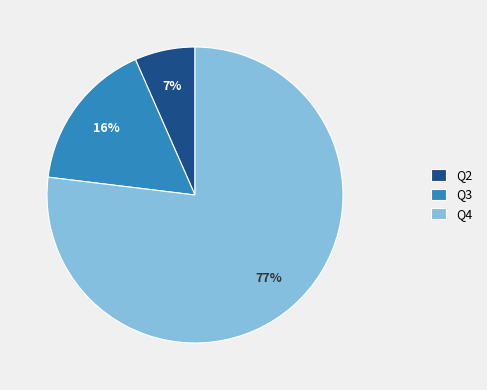

True or false: Q4 accounts for 26% of the total.

False